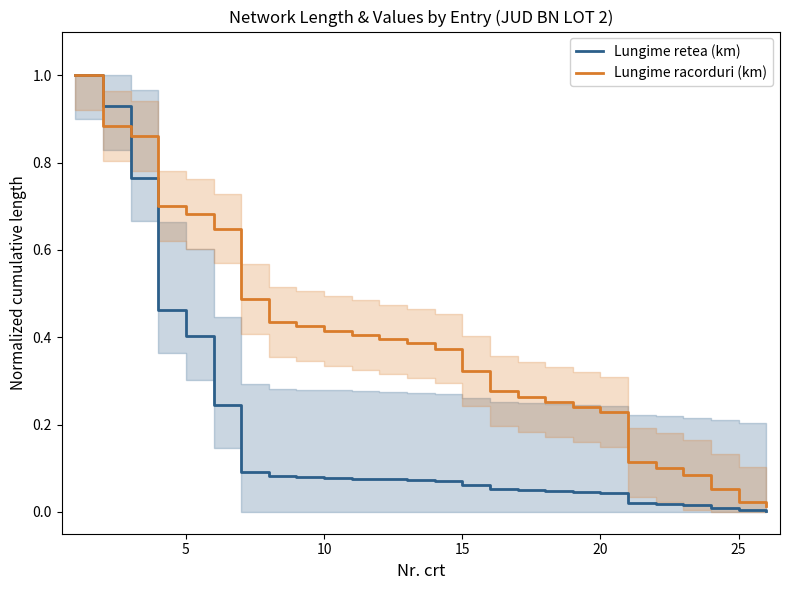

Between 0 and 9, which series saw the biggest shift?

Lungime retea (km)